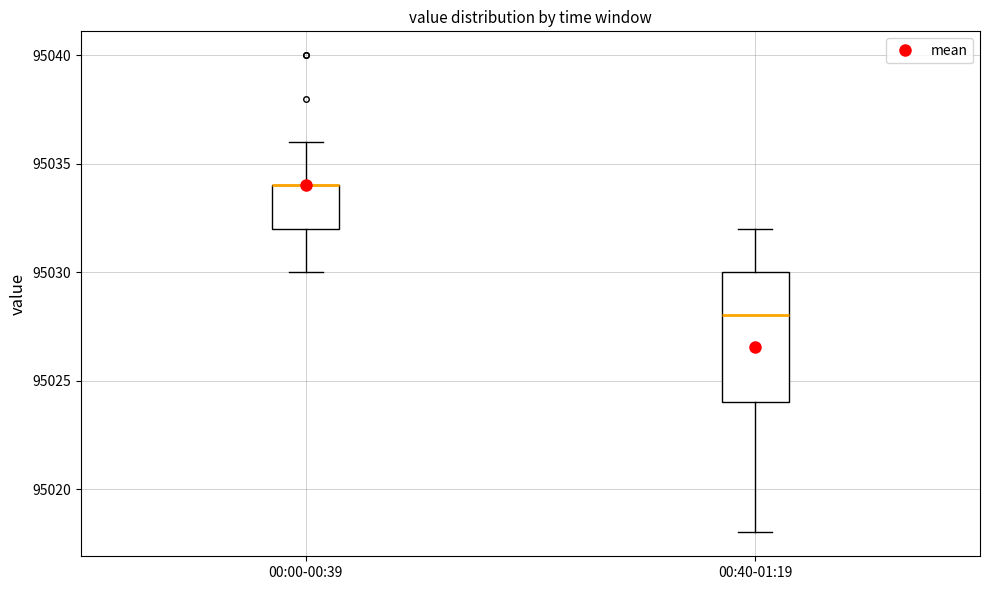

Where is the lower edge of the box for 00:40-01:19 on the y-axis? The values are not printed on the chart, so give them approximately, as read against the axis.

95024